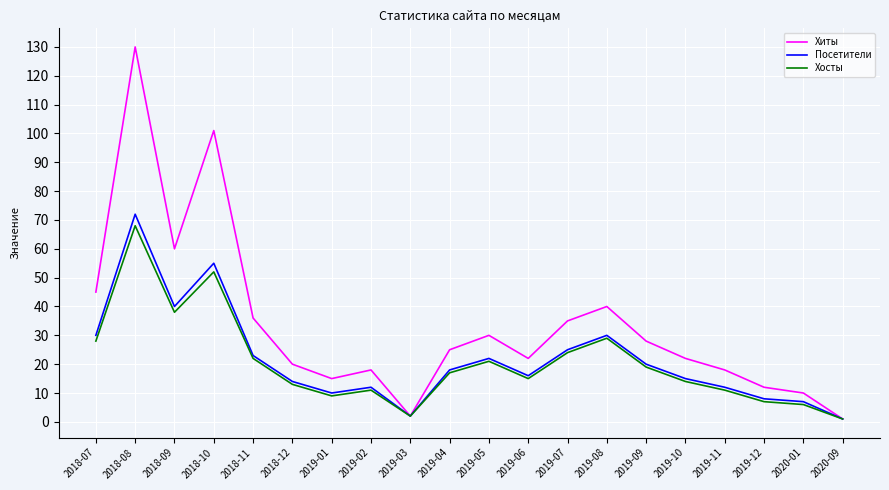

What is the greatest value displayed?

130